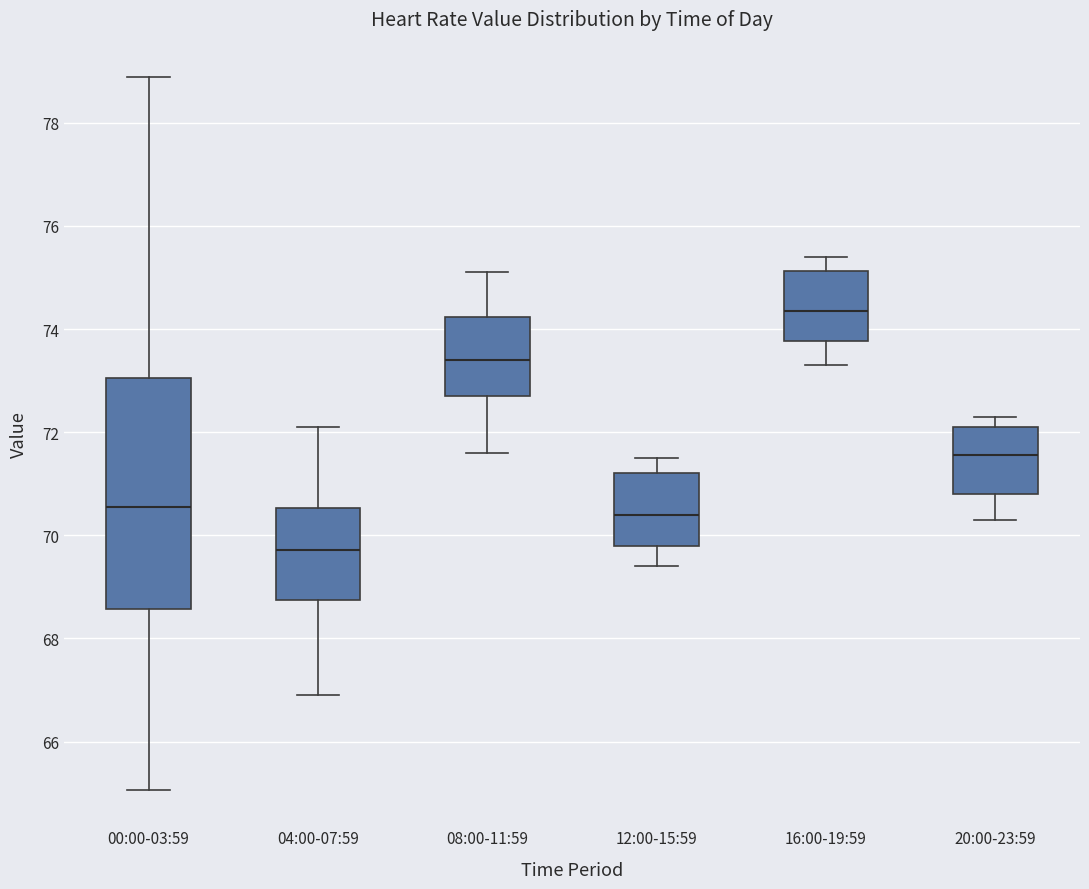

Which box's median line is the lowest?

04:00-07:59